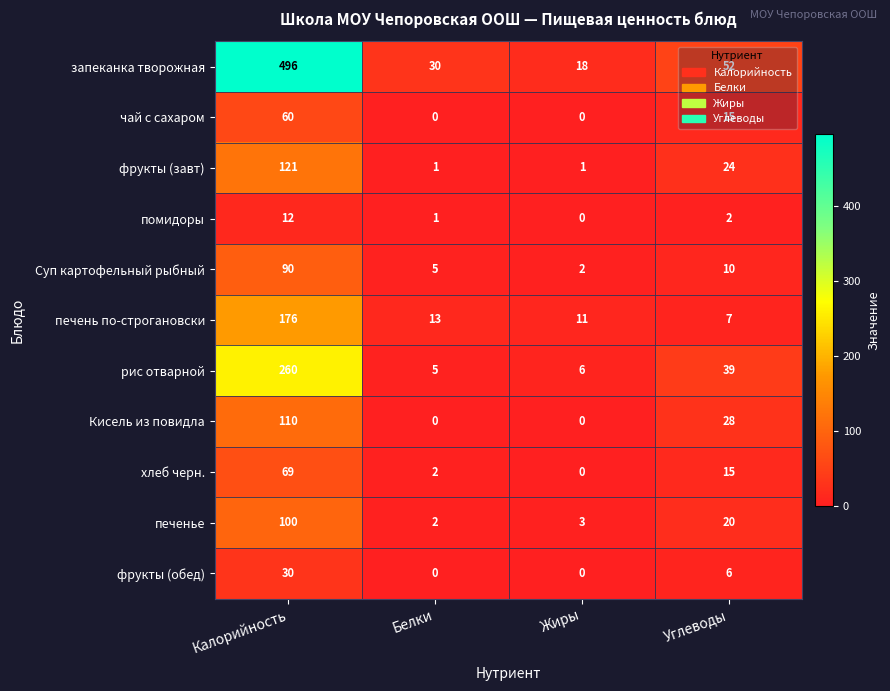

At Калорийность, list the series in order from largest to smallest.

запеканка творожная, рис отварной, печень по-строгановски, фрукты (завт), Кисель из повидла, печенье, Суп картофельный рыбный, хлеб черн., чай с сахаром, фрукты (обед), помидоры